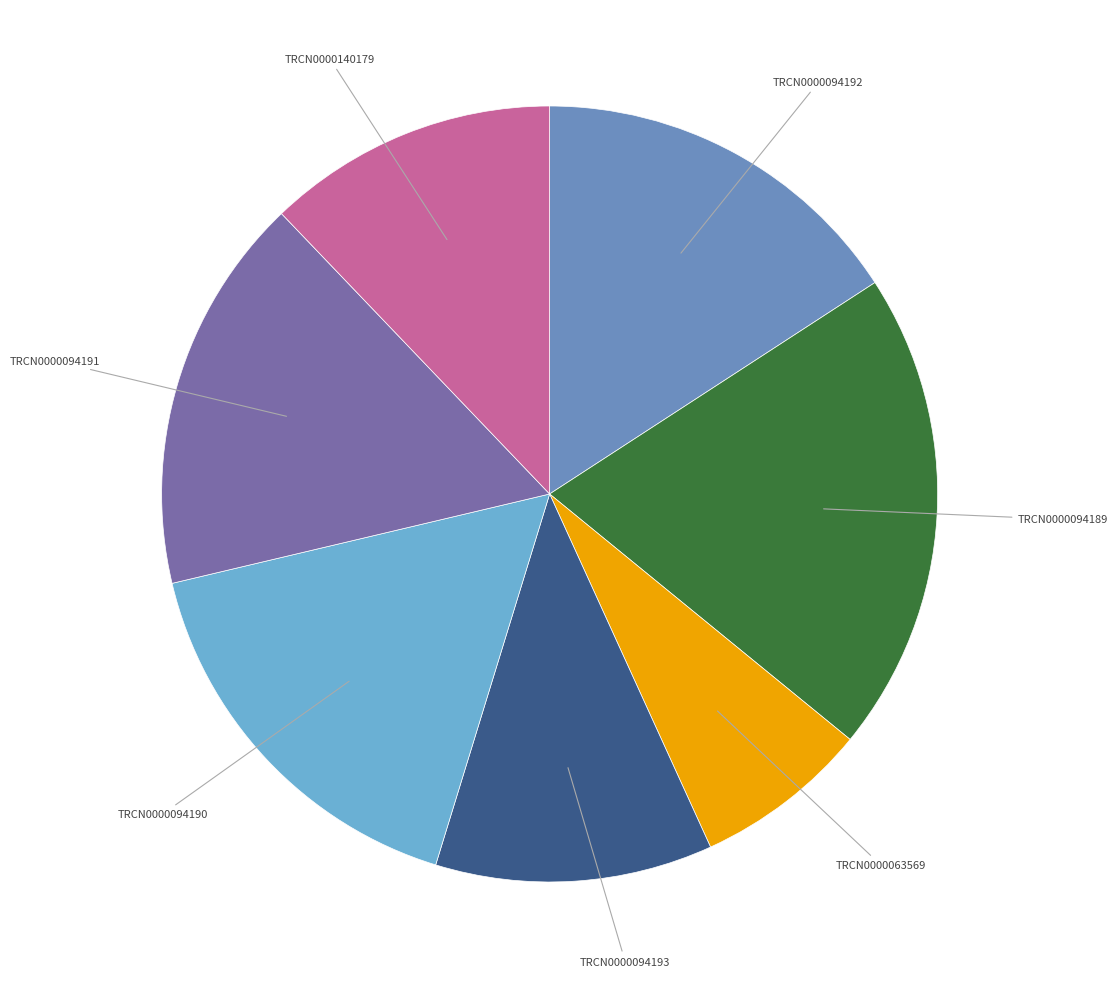

Does any single category account for the majority?

No